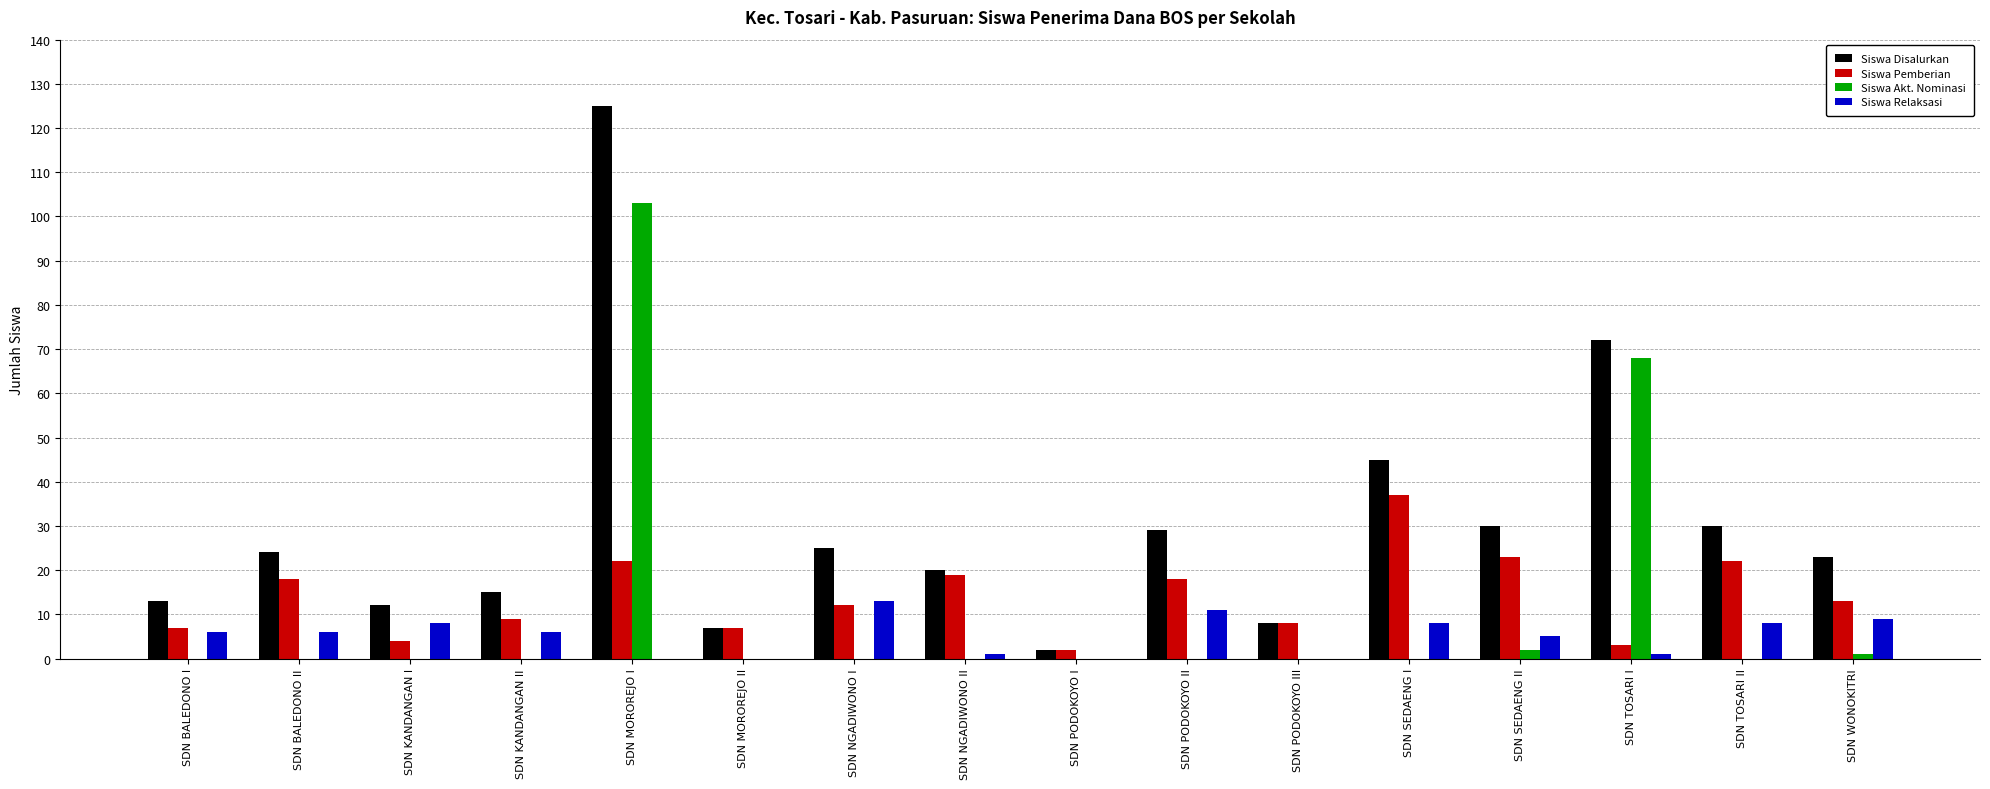

True or false: Siswa Pemberian has a value of 9 at SDN KANDANGAN II.

True